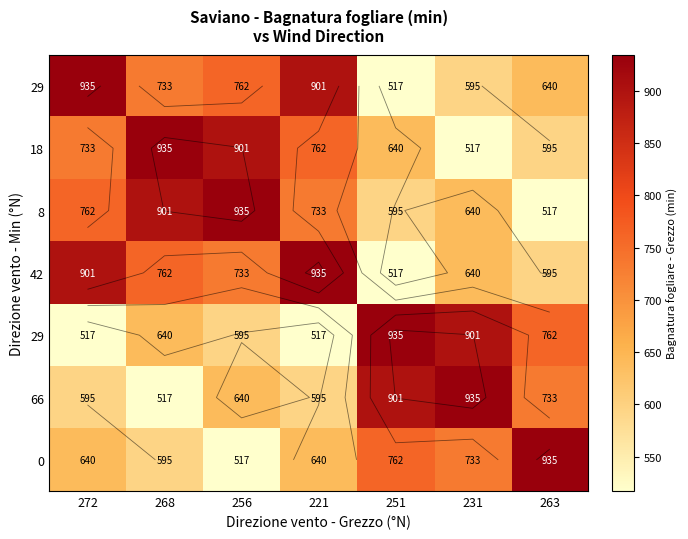

Which label corresponds to the smallest value in the chart?

251